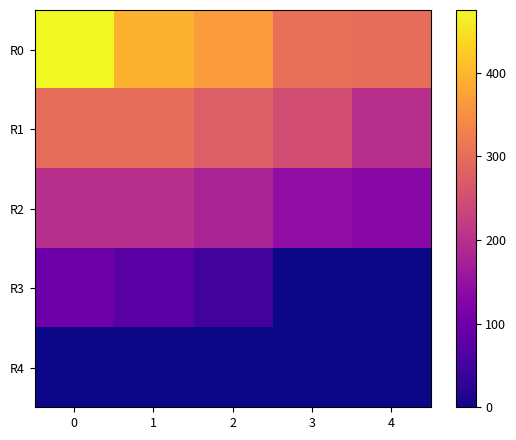

Which has a higher value, 3 or 1?

1